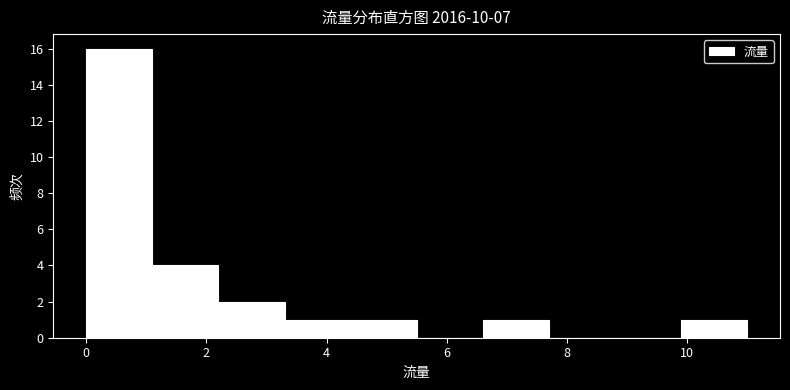

Which range on the x-axis has the tallest bar?

0.0 to 1.1